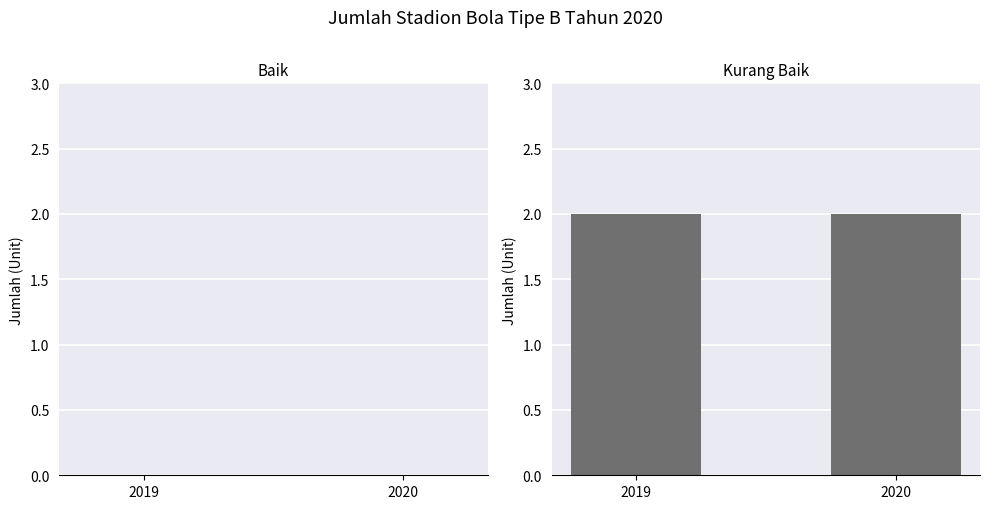

The Baik series shows 0 at 2020. True or false?

True